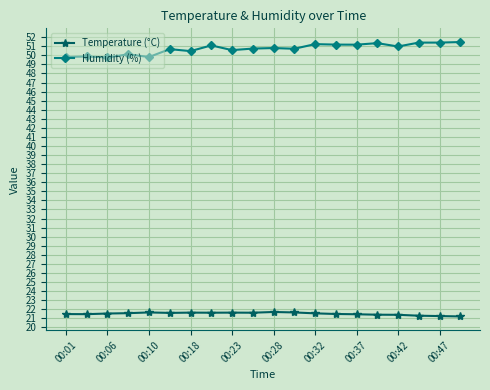

Is this an area chart (filled region under the line)?

No